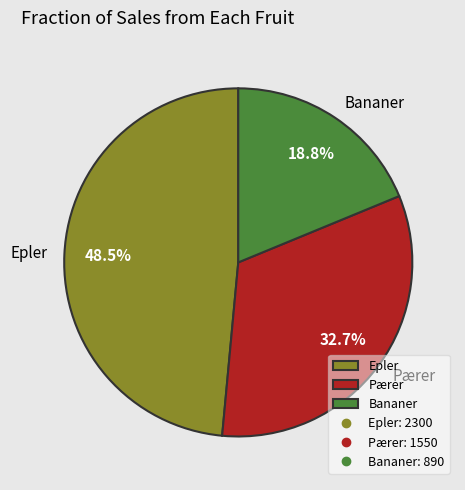

Which category has the biggest portion of the pie?

Epler